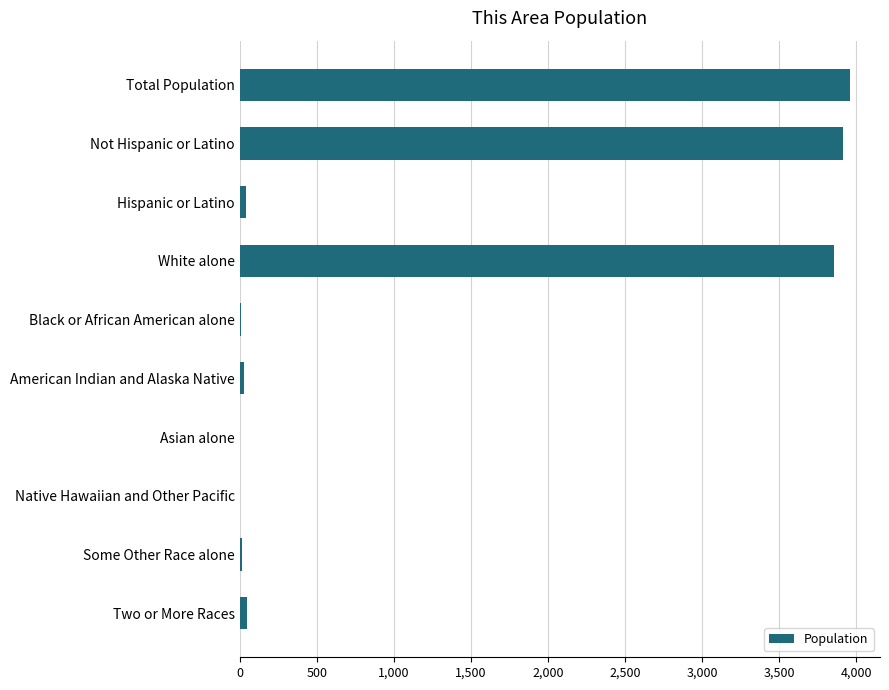

Between Asian alone and White alone, which is larger?

White alone